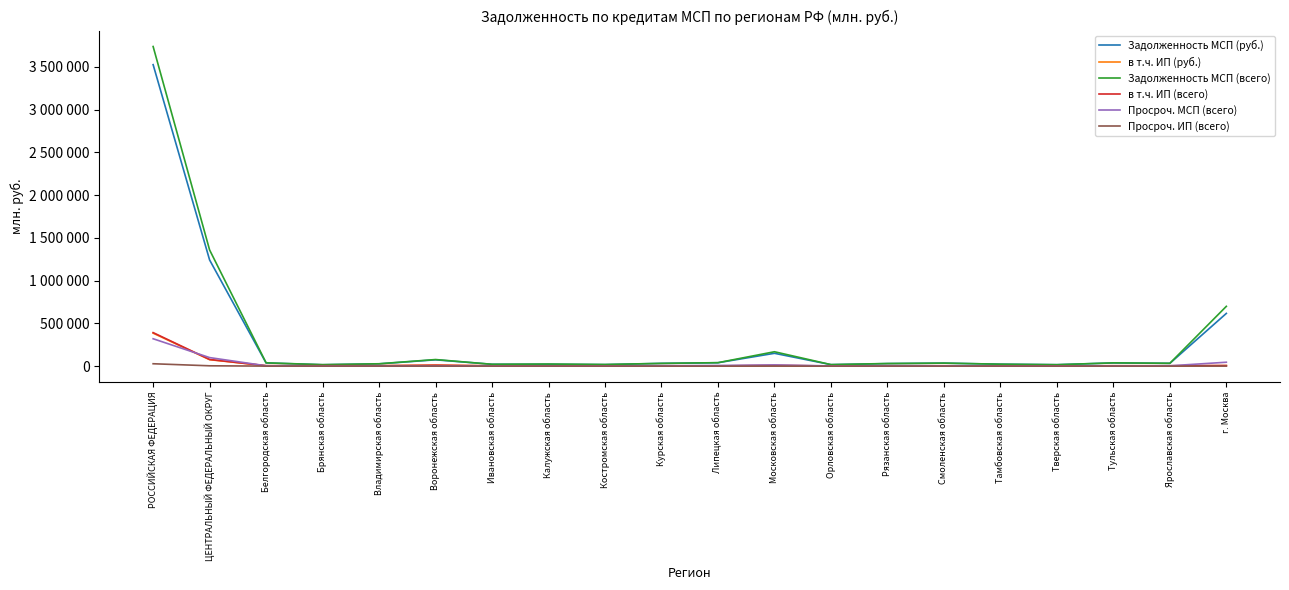

Which category has the highest value across all series?

РОССИЙСКАЯ ФЕДЕРАЦИЯ